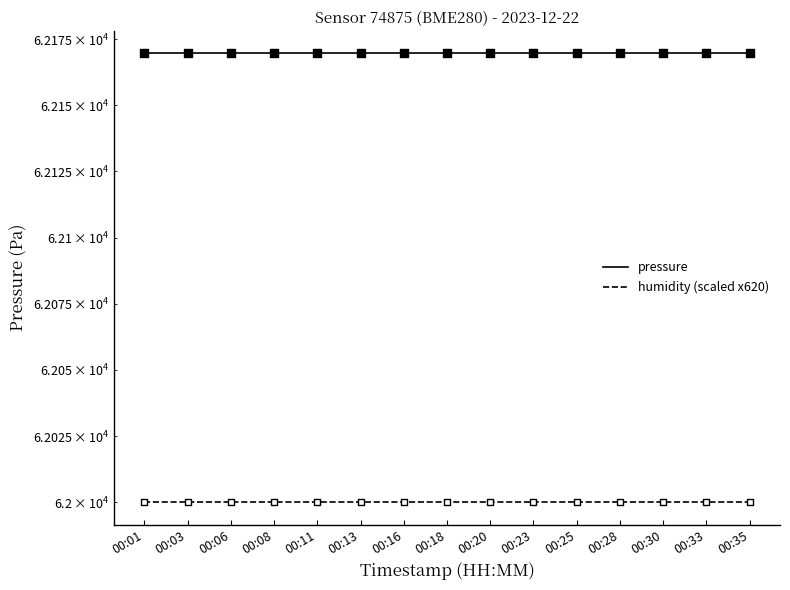

Which series contains the lowest Y value?

humidity (scaled x620)